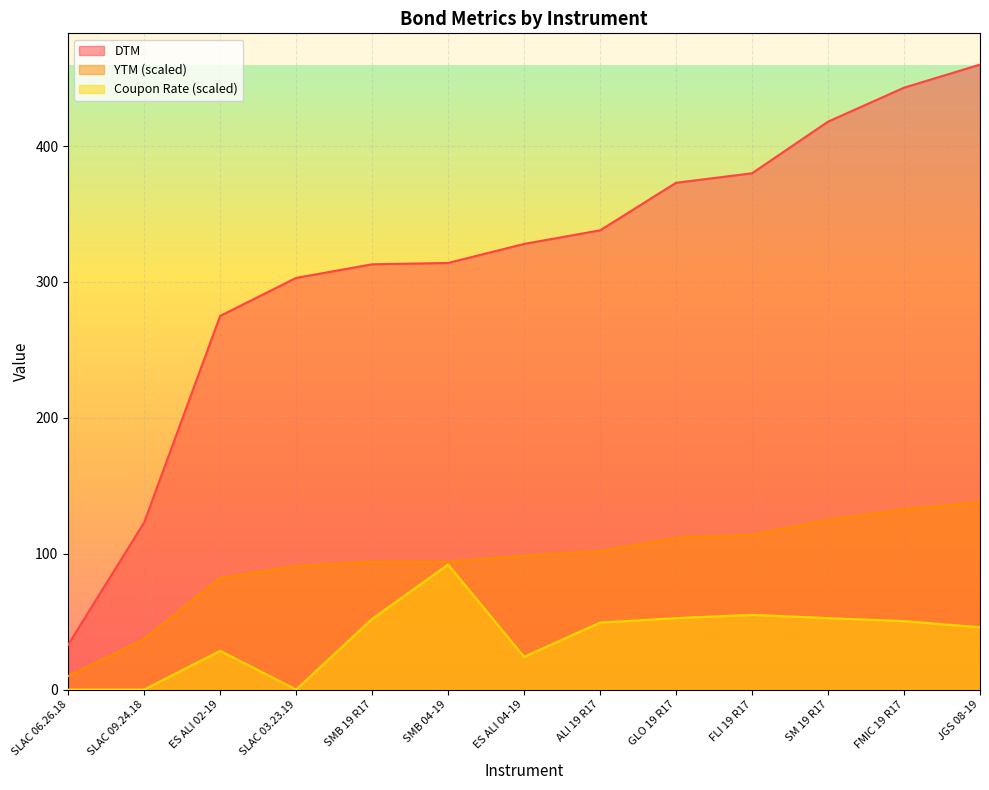

At which label does YTM first exceed 98?

ES ALI 04-19